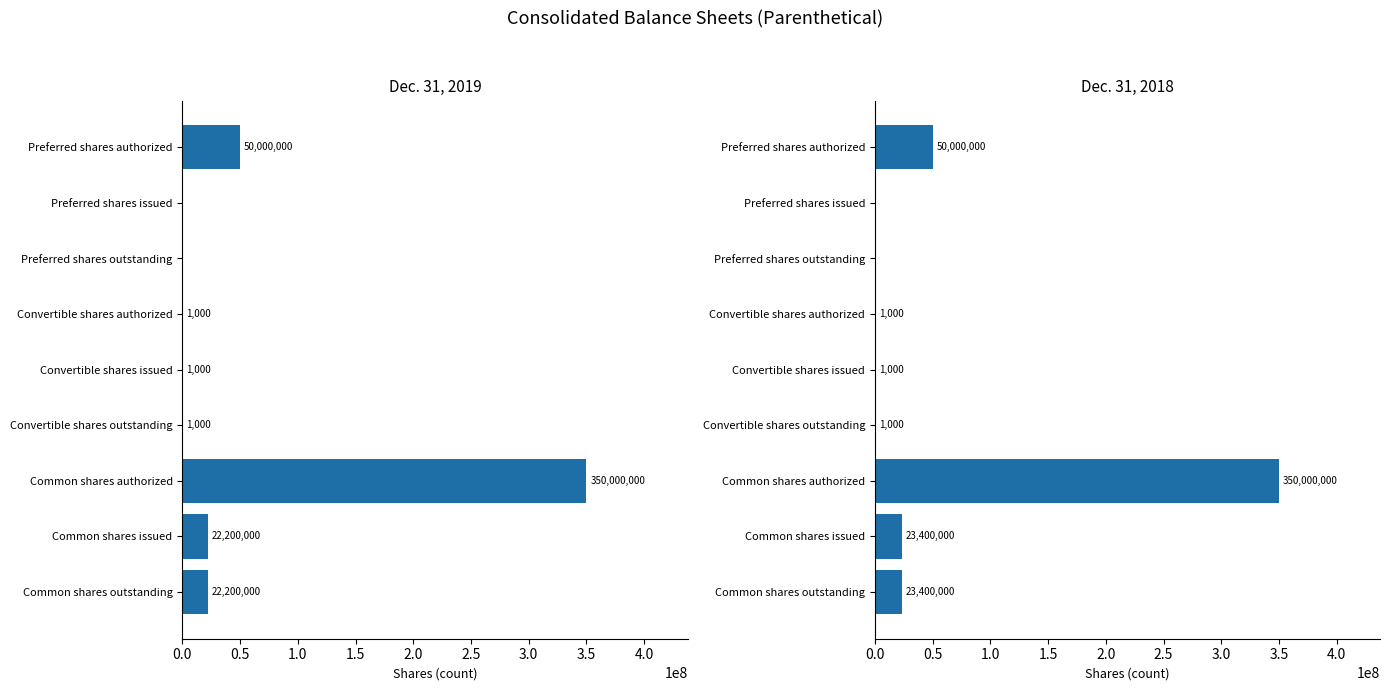

Which series changed the most between Preferred shares outstanding and Common shares authorized?

Dec. 31, 2019